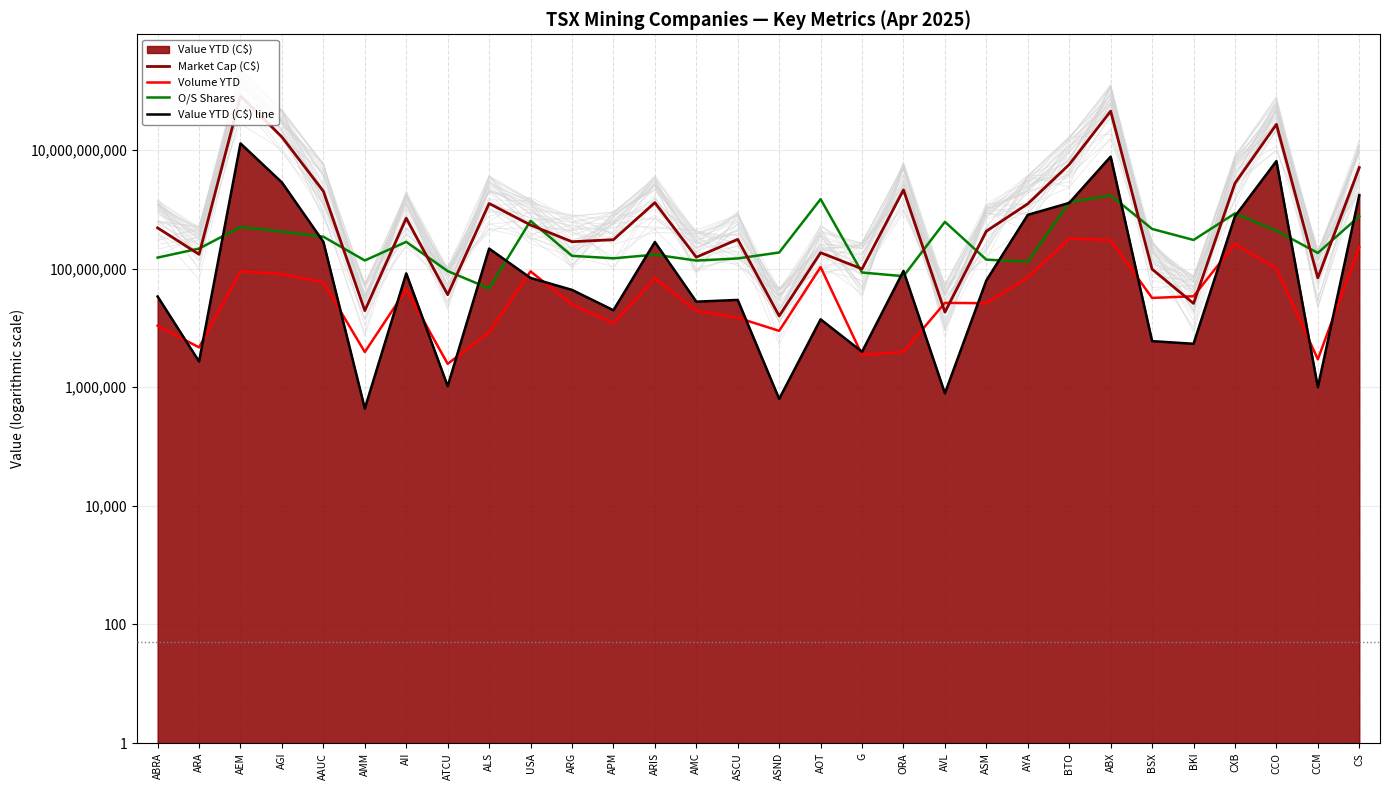

How many values in the Market Cap (C$) series exceed 486417882?

15